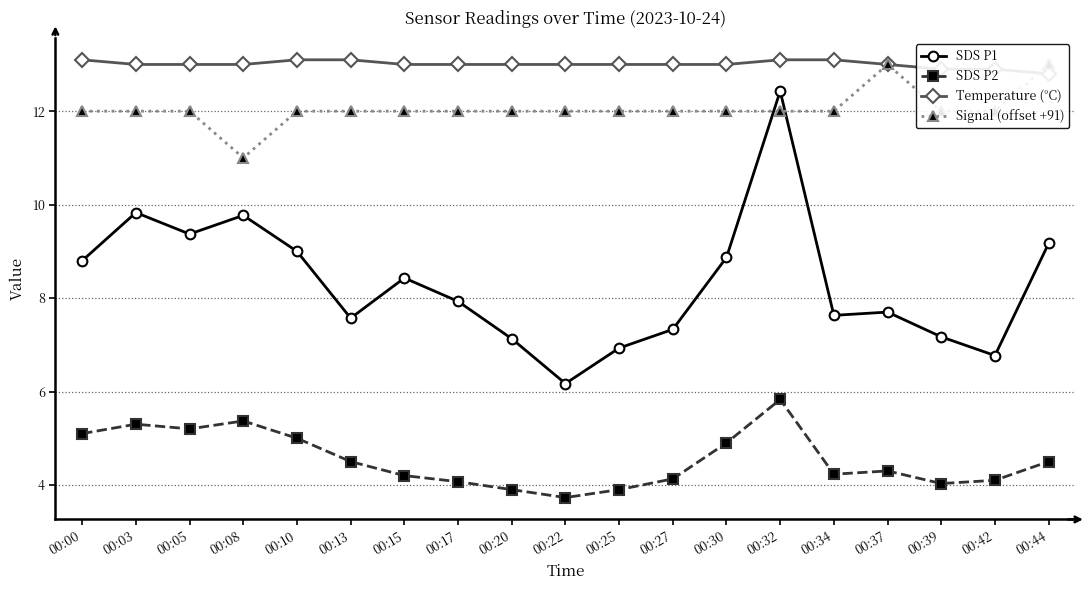

What is the total value across all series at 00:25?

35.8